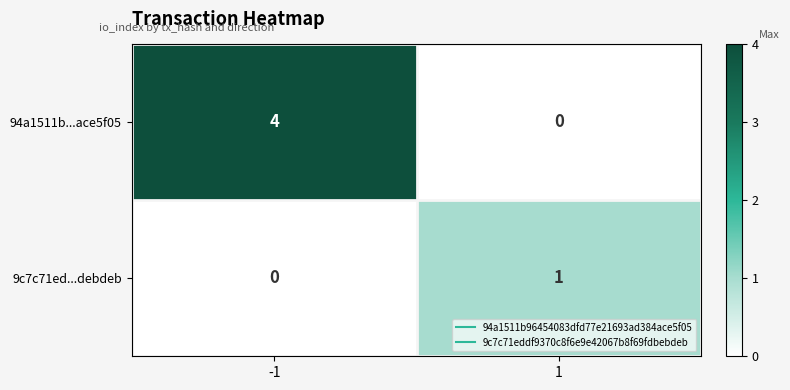

Rank the categories by 94a1511b...ace5f05 value from lowest to highest.

1, -1